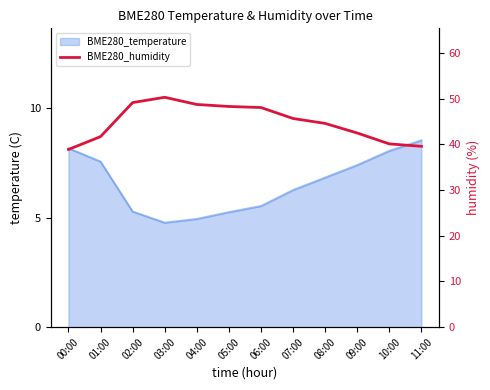

Where is the data nearest to the value 44?

08:00